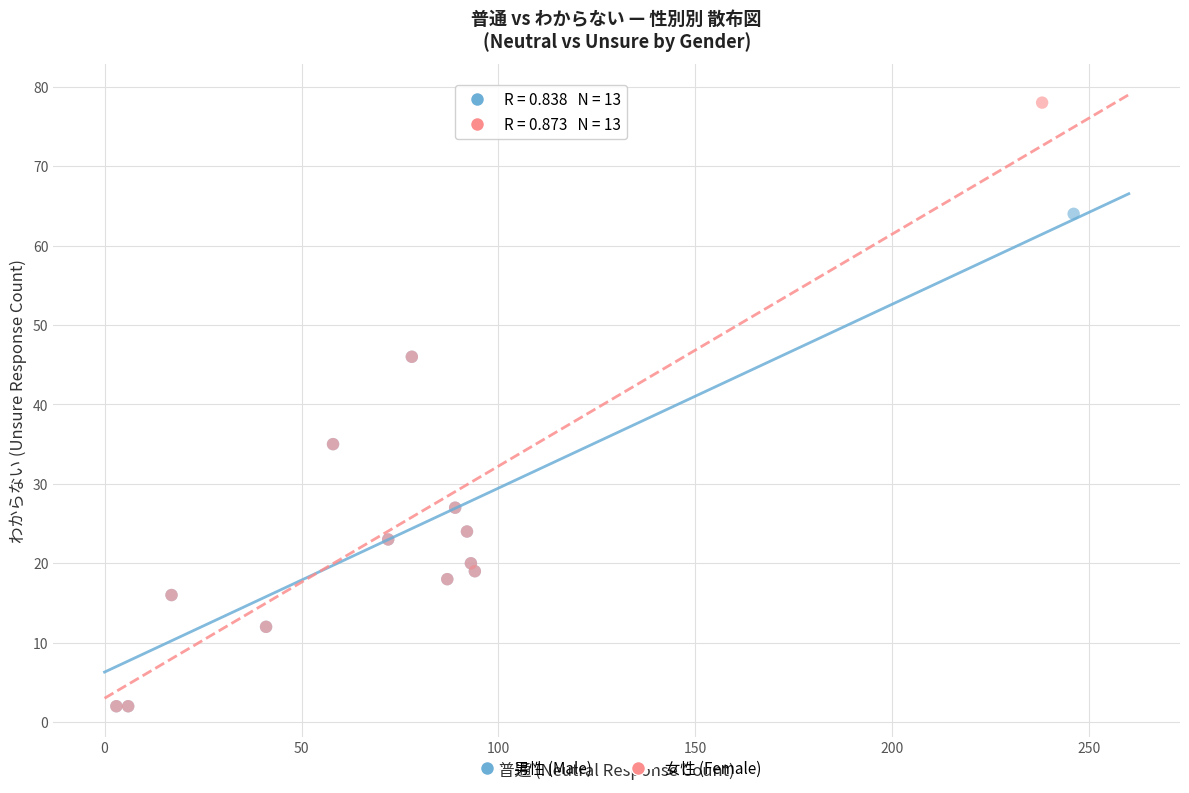

Which series contains the highest Y value?

女性 (Female)